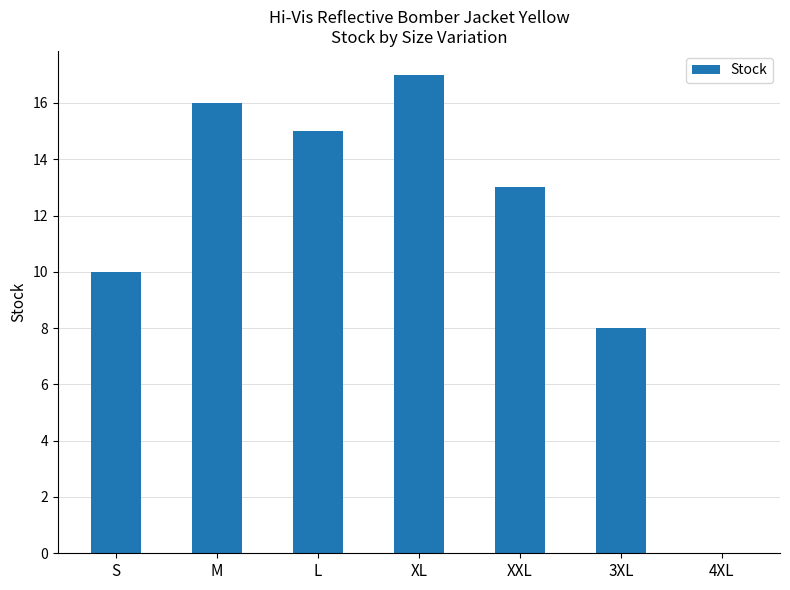

Read the value at L, to the nearest 10.

20